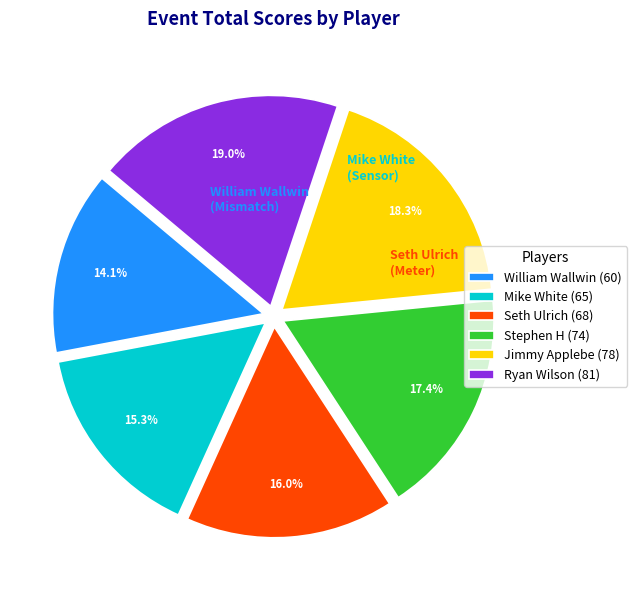

Is Ryan Wilson the majority of the pie?

No